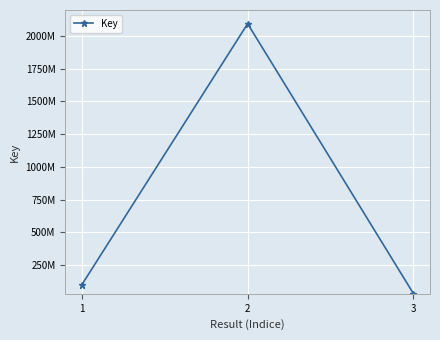

Is this an area chart (filled region under the line)?

No